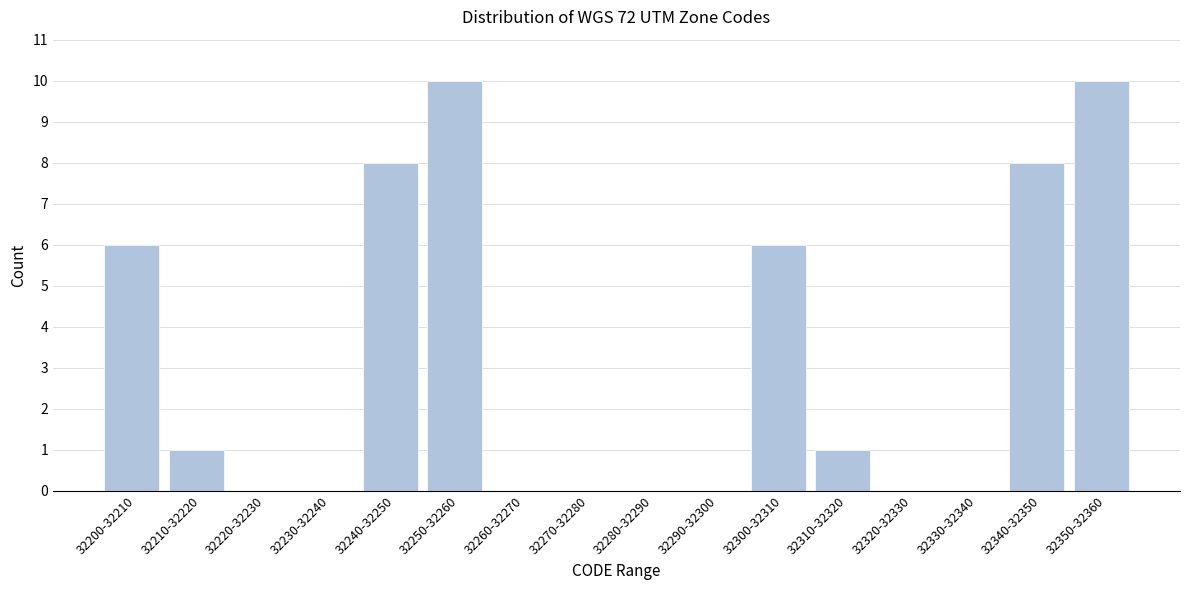

Reading left to right, what are all the values shown in this chart?

32200-32210=6	32210-32220=1	32220-32230=0	32230-32240=0	32240-32250=8	32250-32260=10	32260-32270=0	32270-32280=0	32280-32290=0	32290-32300=0	32300-32310=6	32310-32320=1	32320-32330=0	32330-32340=0	32340-32350=8	32350-32360=10